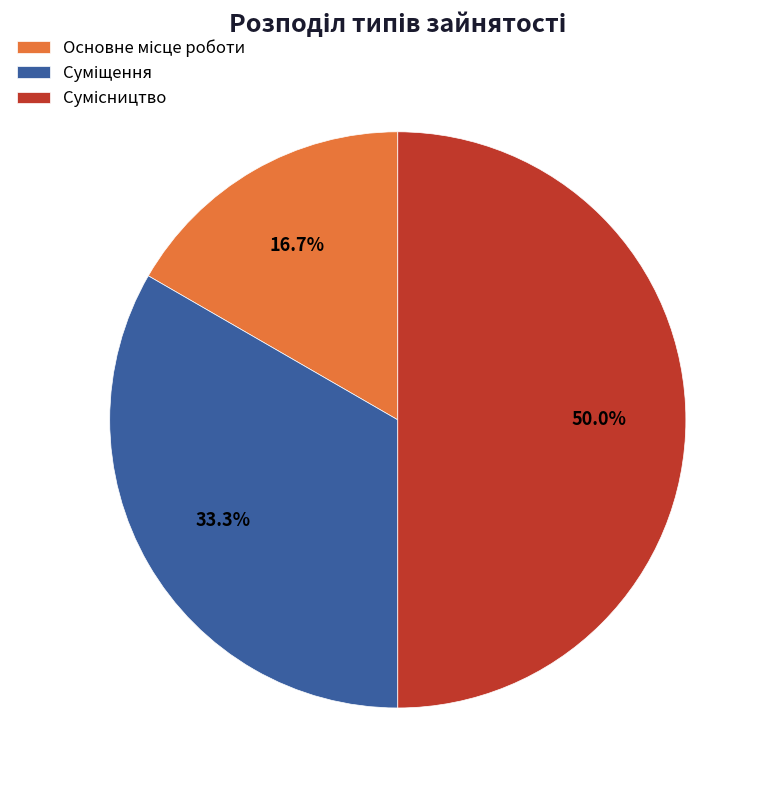

Rank the categories by value from highest to lowest.

Сумісництво, Суміщення, Основне місце роботи